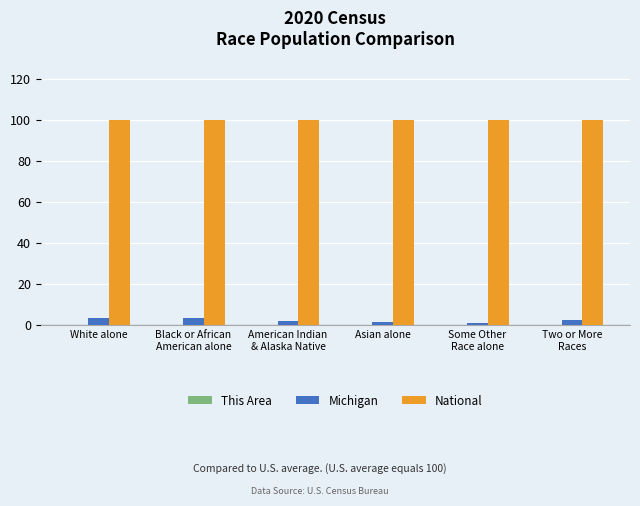

True or false: National has a value of 135.9 at American Indian
& Alaska Native.

False